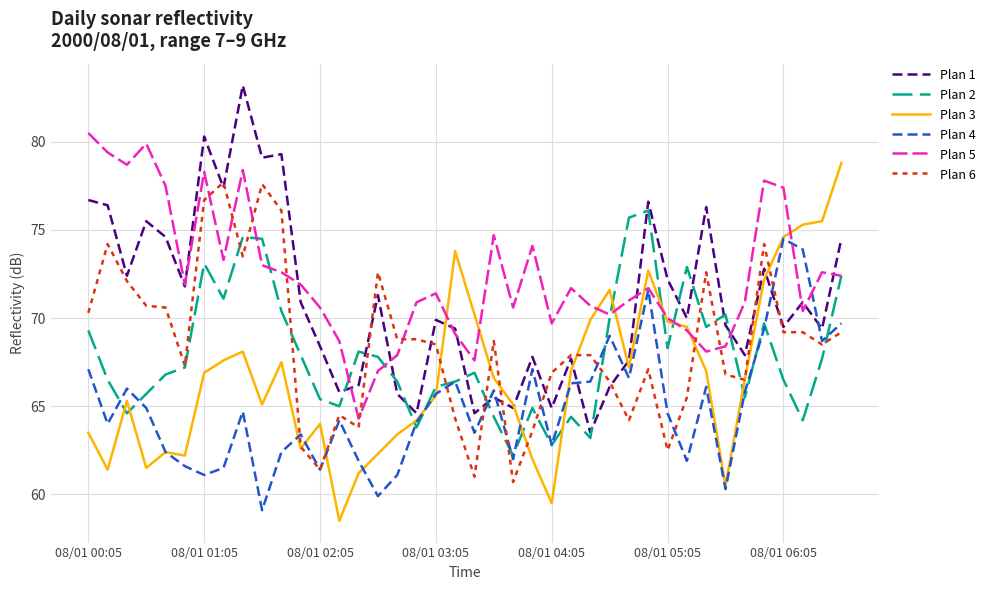

Rank the series by their maximum value, from lowest to highest.

Plan 4, Plan 2, Plan 6, Plan 3, Plan 5, Plan 1